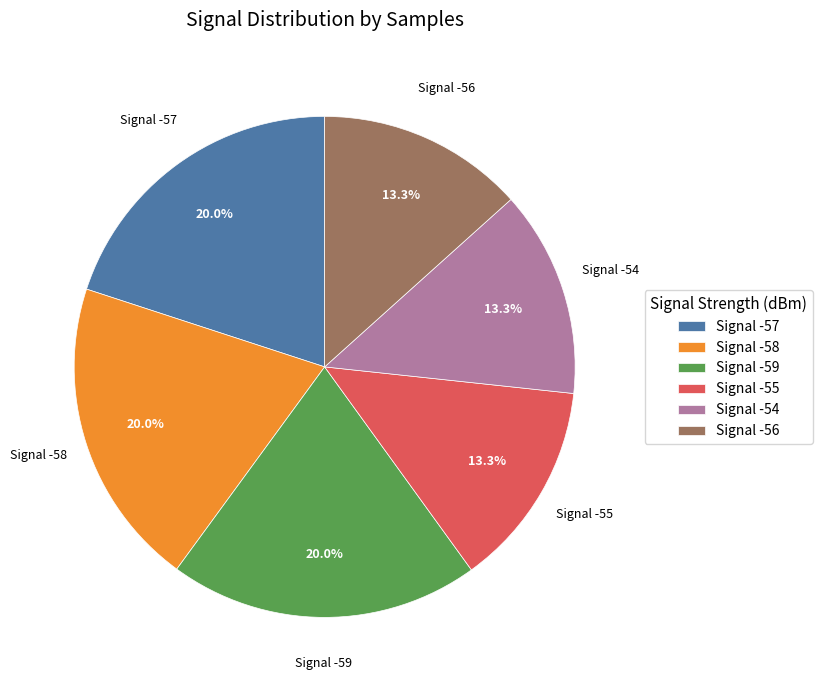

Does Signal -55 account for over 50% of the chart?

No